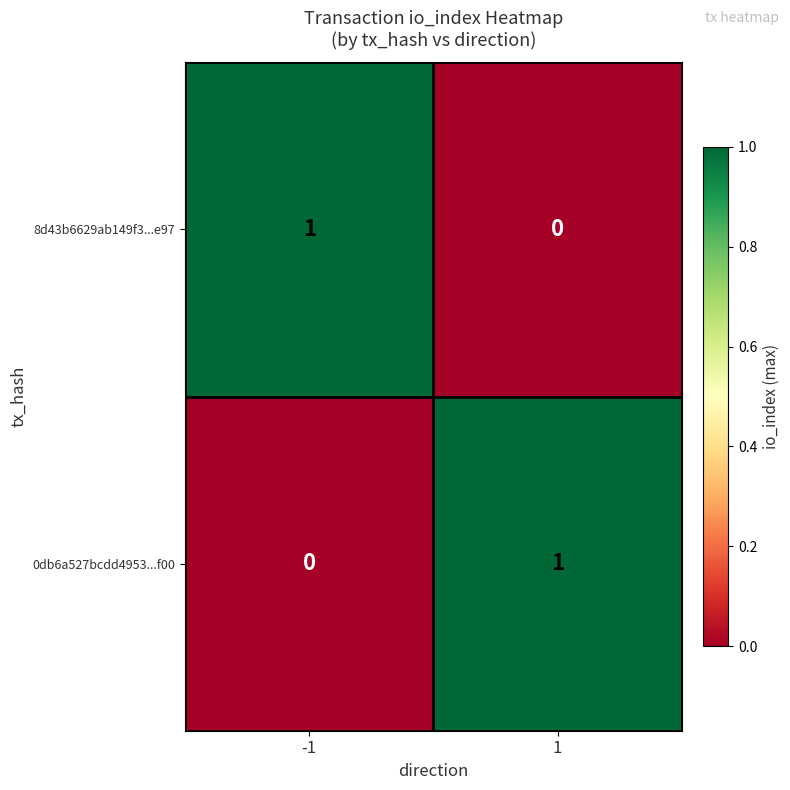

Reading left to right, extract all data points from this chart.

8d43b6629ab149f3...e97: 1	0
0db6a527bcdd4953...f00: 0	1